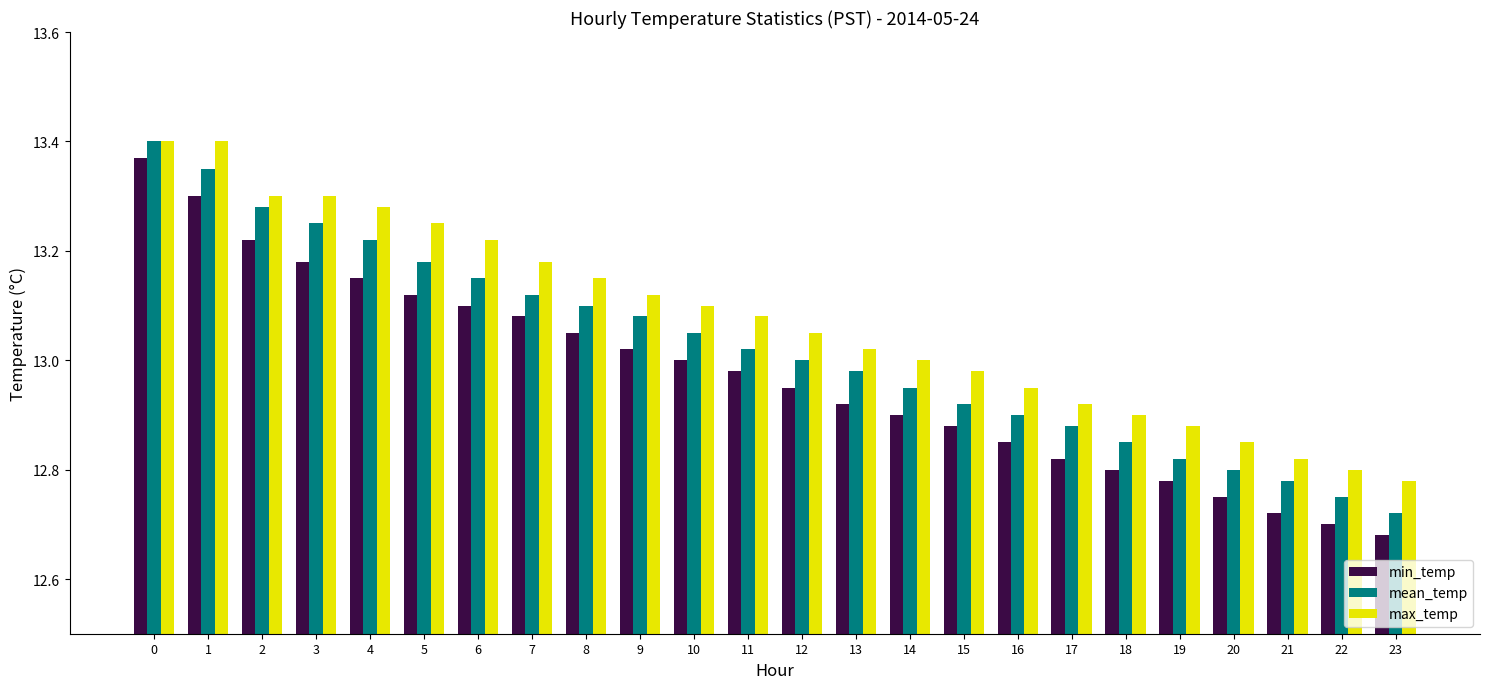

At 16, list the series in order from largest to smallest.

max_temp, mean_temp, min_temp